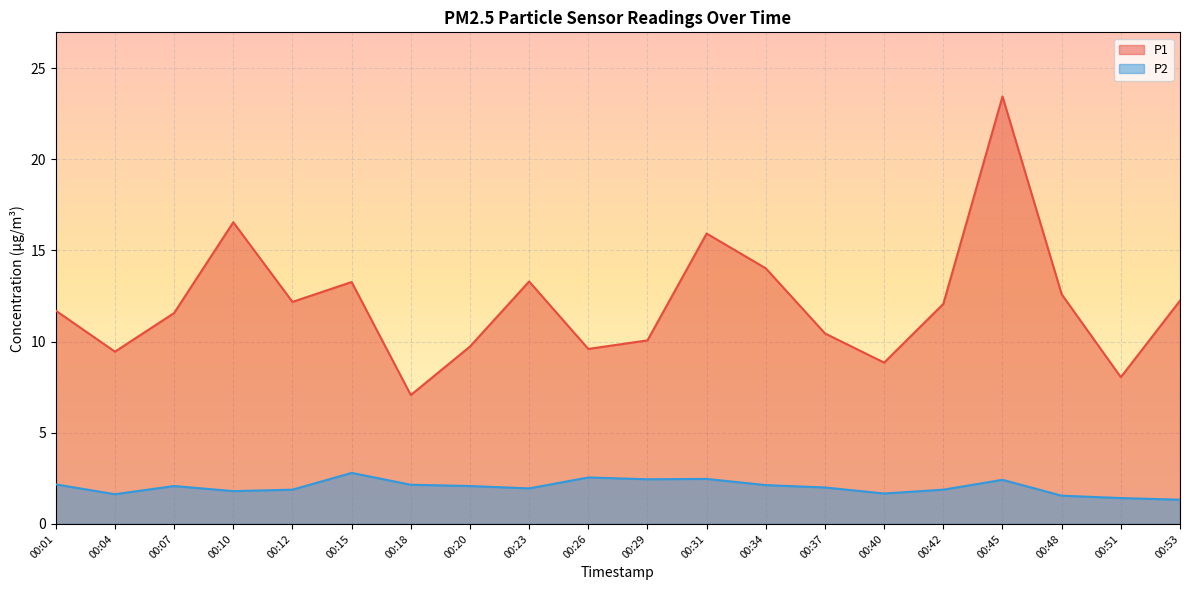

True or false: P1 has a value of 15.9 at 00:40.

False